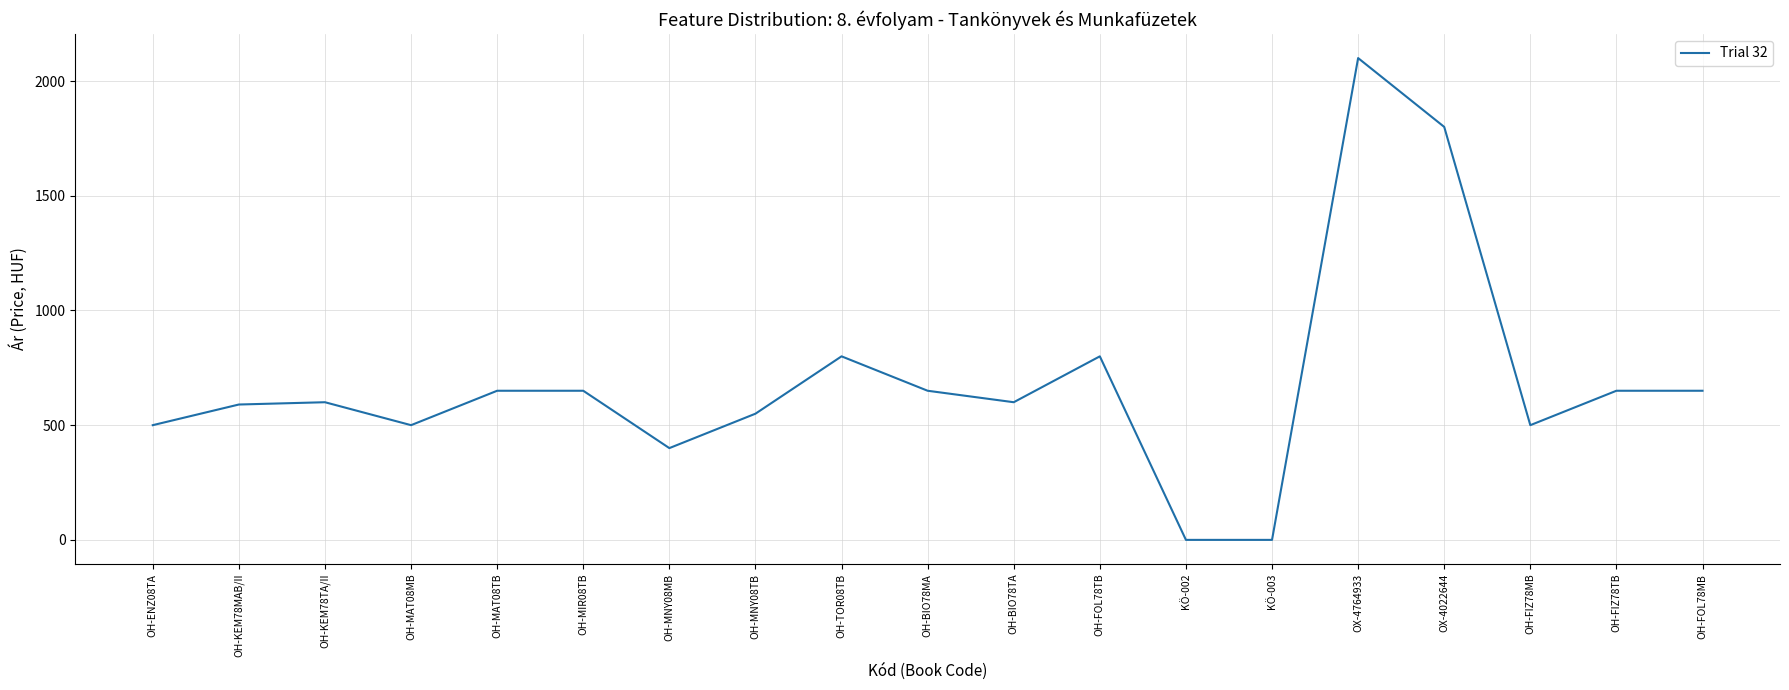

Which label corresponds to the largest value in the chart?

OX-4764933